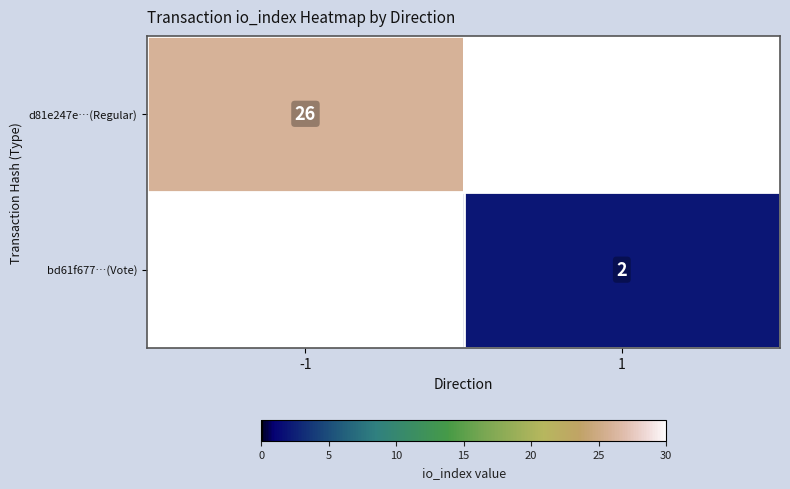

At which category is the sum across all series the highest?

-1